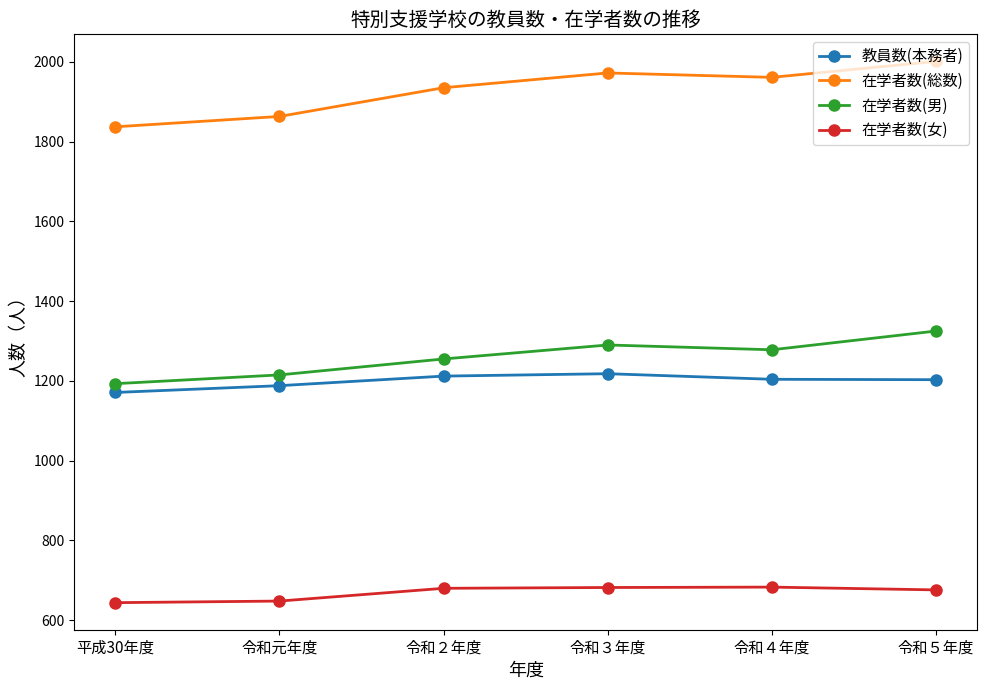

True or false: 在学者数(女) has more than 0 interior local peaks.

True